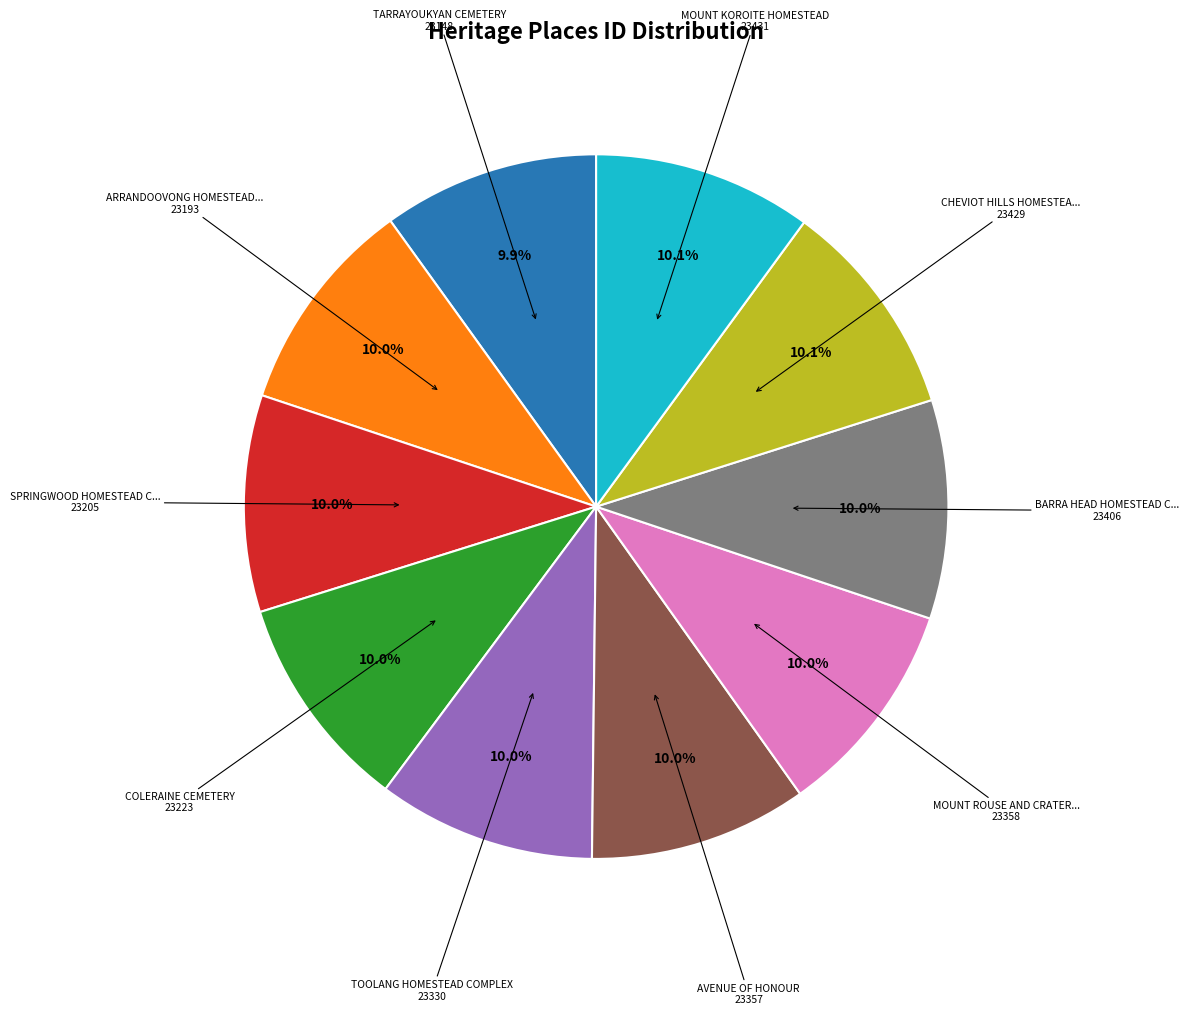

Does any single category account for the majority?

No